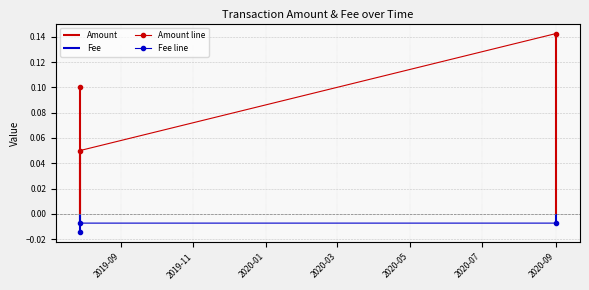

What is the average value of the Amount line series?

0.1